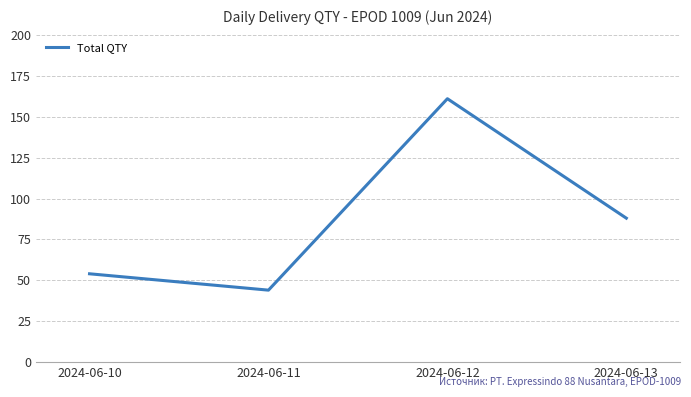

Rank the categories by value from highest to lowest.

2024-06-12, 2024-06-13, 2024-06-10, 2024-06-11